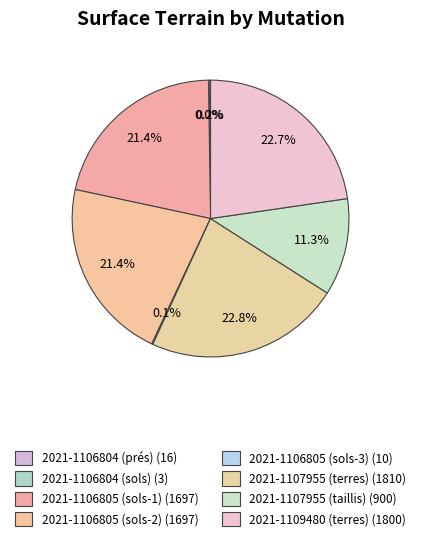

How many slices are in this pie chart?

8